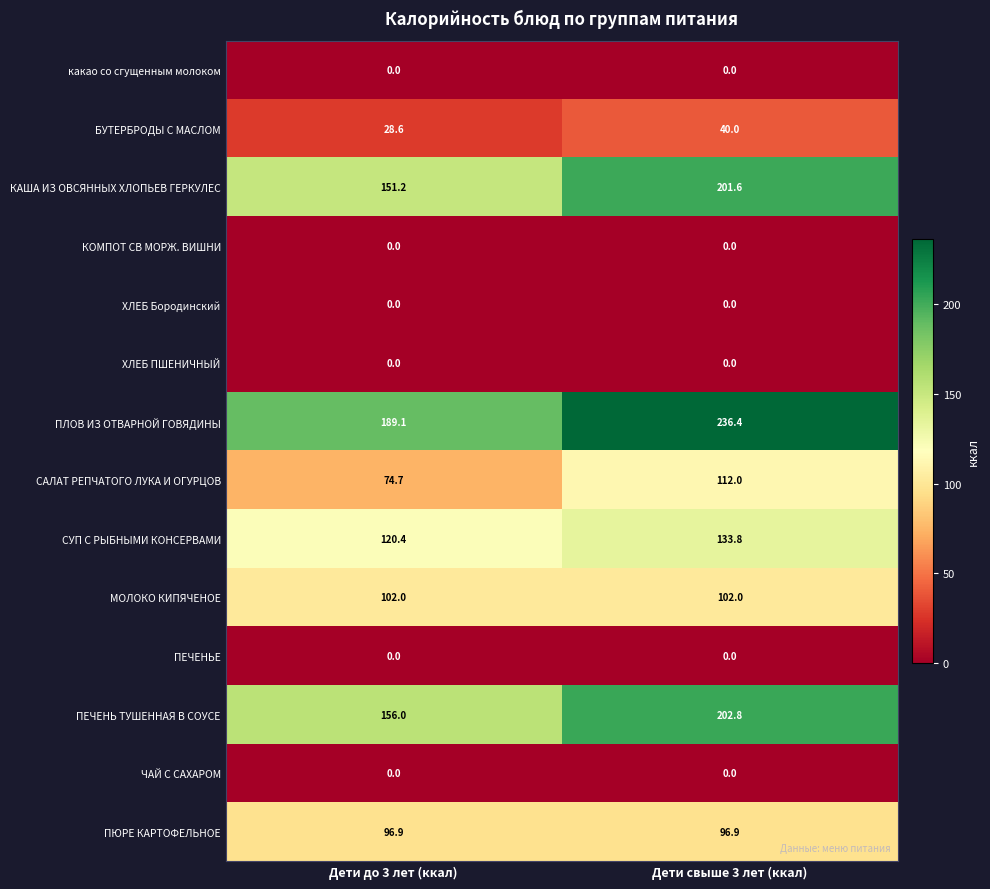

What is the greatest value displayed?

236.4